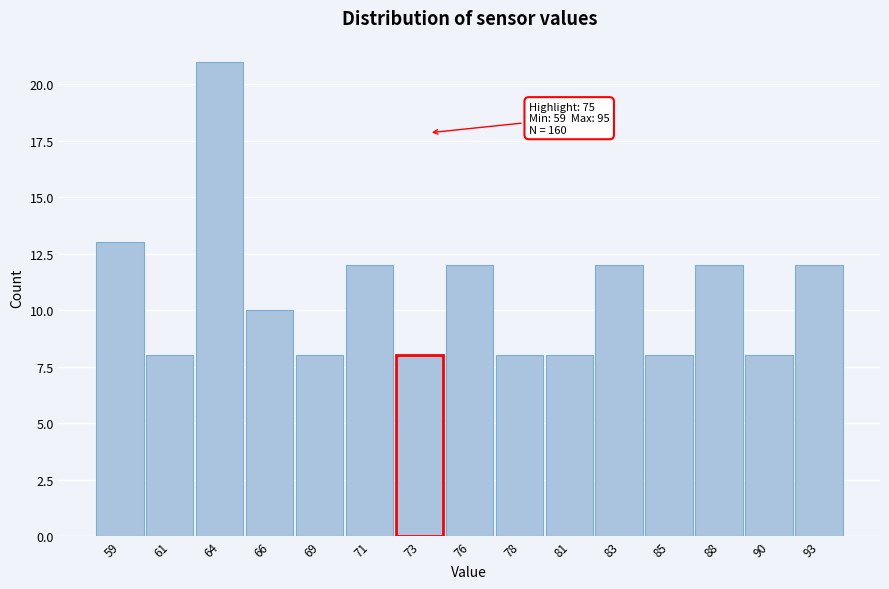

Reading left to right, extract all data points from this chart.

13	8	21	10	8	12	8	12	8	8	12	8	12	8	12